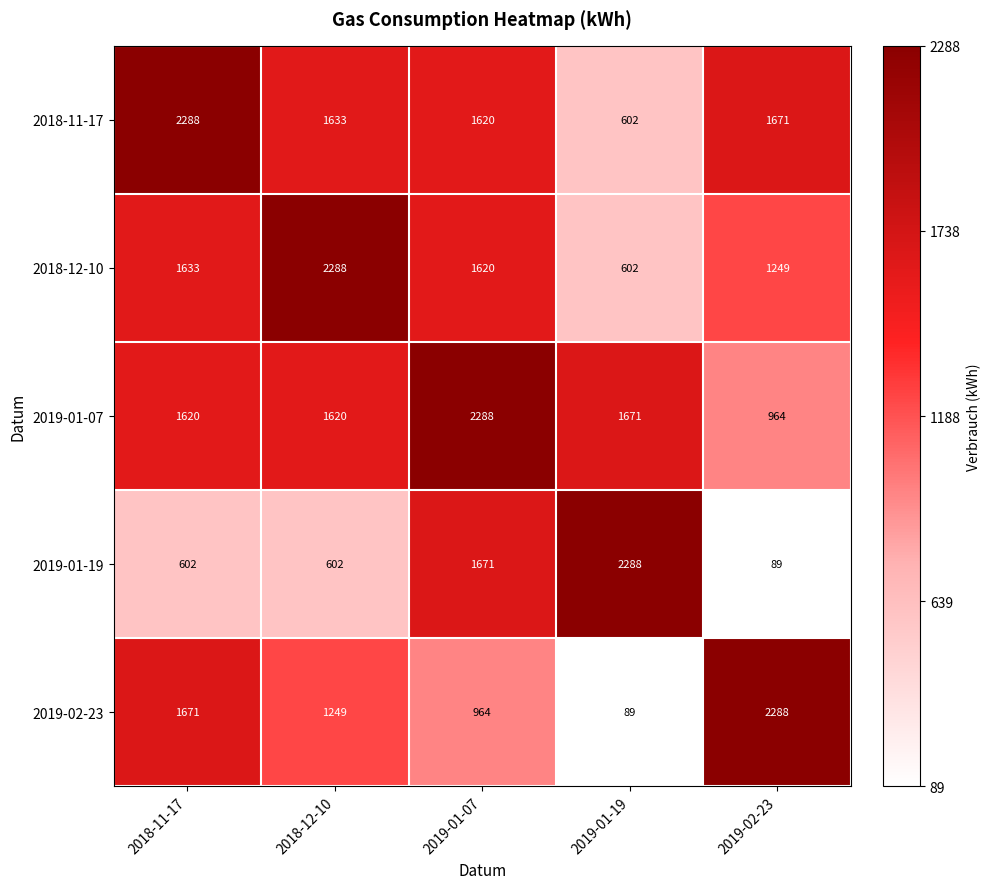

Reading right to left, what are all the values shown in this chart?

2018-11-17: 2019-02-23=1671	2019-01-19=602	2019-01-07=1620	2018-12-10=1633	2018-11-17=2288
2018-12-10: 2019-02-23=1249	2019-01-19=602	2019-01-07=1620	2018-12-10=2288	2018-11-17=1633
2019-01-07: 2019-02-23=964	2019-01-19=1671	2019-01-07=2288	2018-12-10=1620	2018-11-17=1620
2019-01-19: 2019-02-23=89	2019-01-19=2288	2019-01-07=1671	2018-12-10=602	2018-11-17=602
2019-02-23: 2019-02-23=2288	2019-01-19=89	2019-01-07=964	2018-12-10=1249	2018-11-17=1671